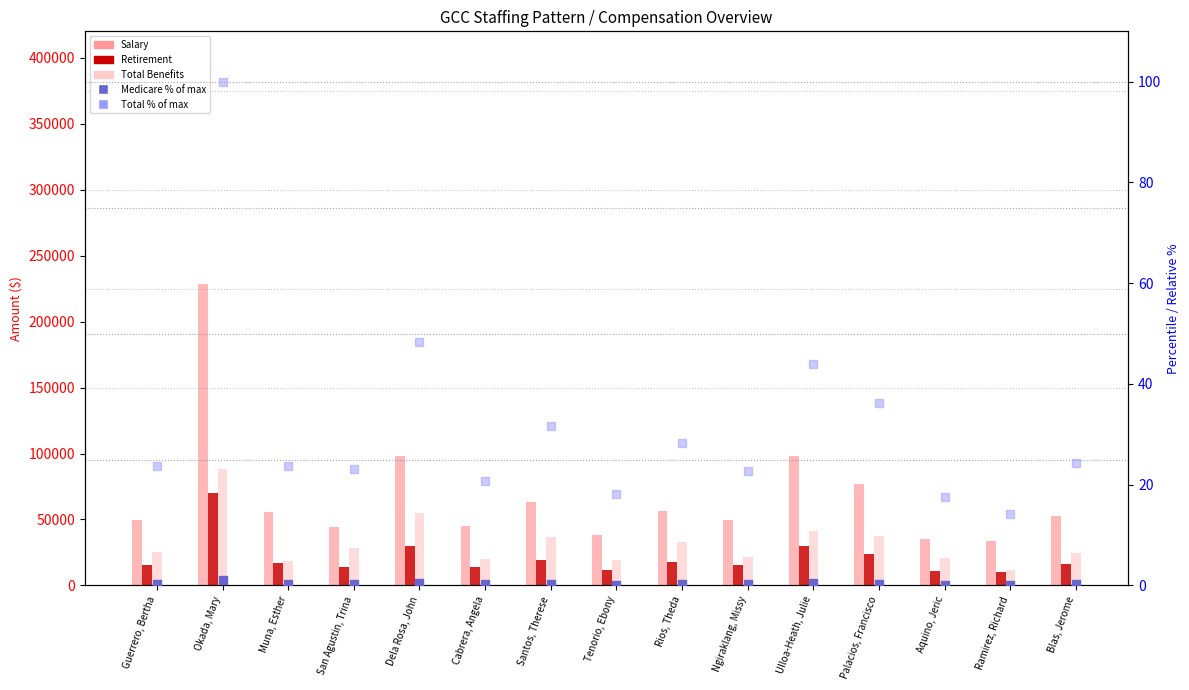

At which category is the sum across all series the highest?

Okada, Mary